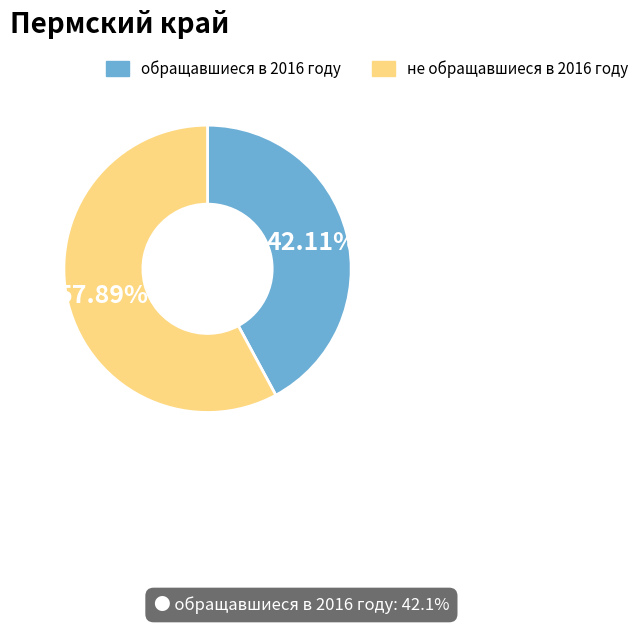

What is the ratio of the value at обращавшиеся в 2016 году to the value at не обращавшиеся в 2016 году?

0.7